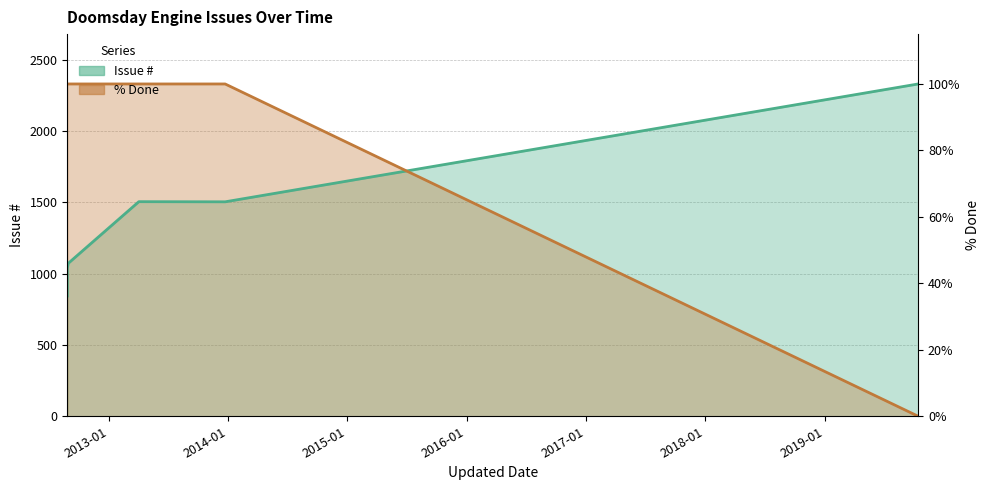

What is the difference between the highest and lowest values at 2012-08-27?

1486